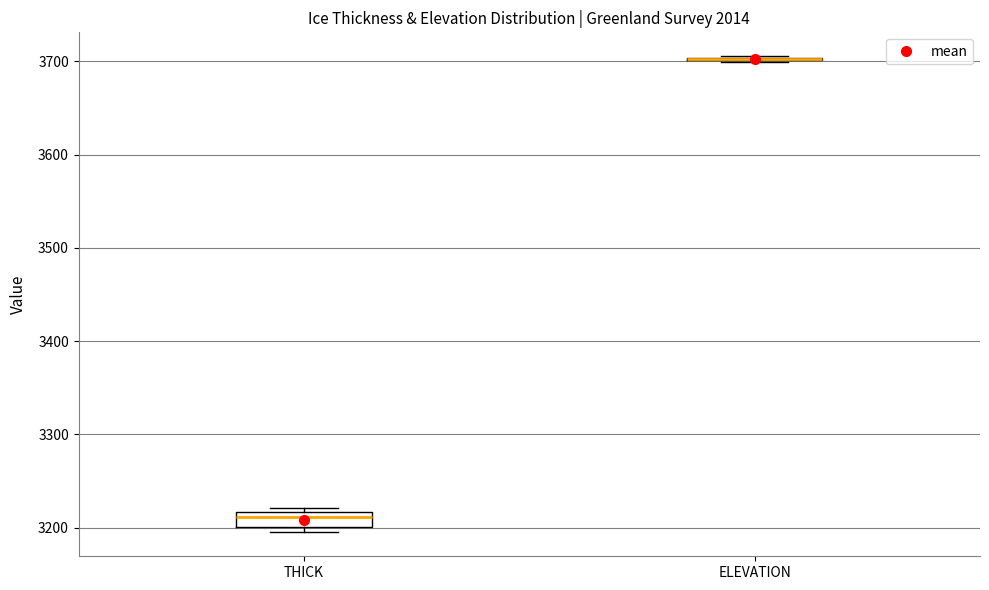

Reading left to right, read every box against the y-axis: the position of its median line, the range the box covers, and the ends of its whiskers. The values are not printed on the chart, so give them approximately, as read against the axis.

THICK: median 3210, box 3200 to 3220, whiskers 3190 to 3220 (just above the box's upper edge)
ELEVATION: box collapsed to a line at 3700, whiskers 3700 to 3710